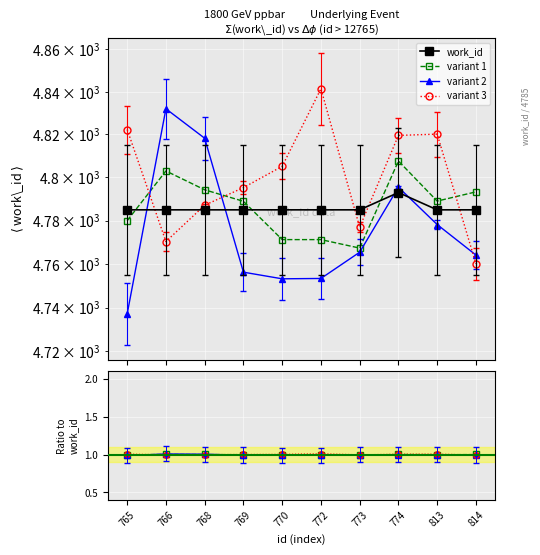

The value of variant 1 at 813 is 1.0. True or false?

True